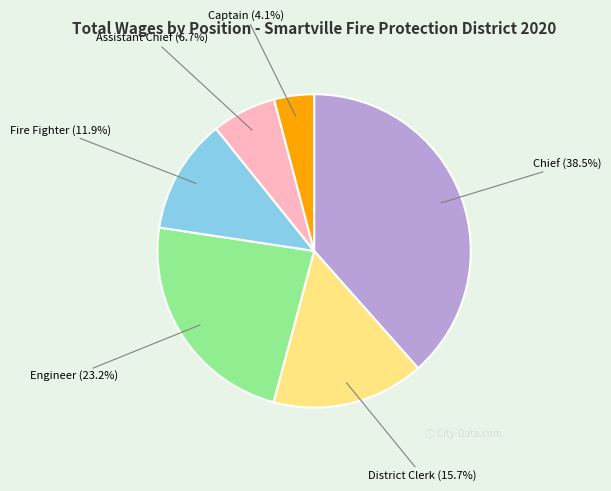

Combined, do Chief (38.5%) and District Clerk (15.7%) account for over 50%?

Yes